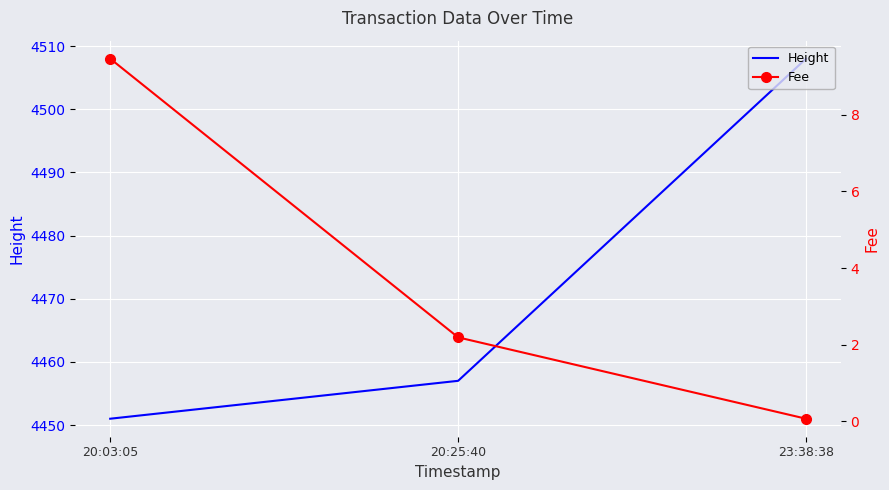

True or false: Height has a value of 2083.6 at 20:03:05.

False